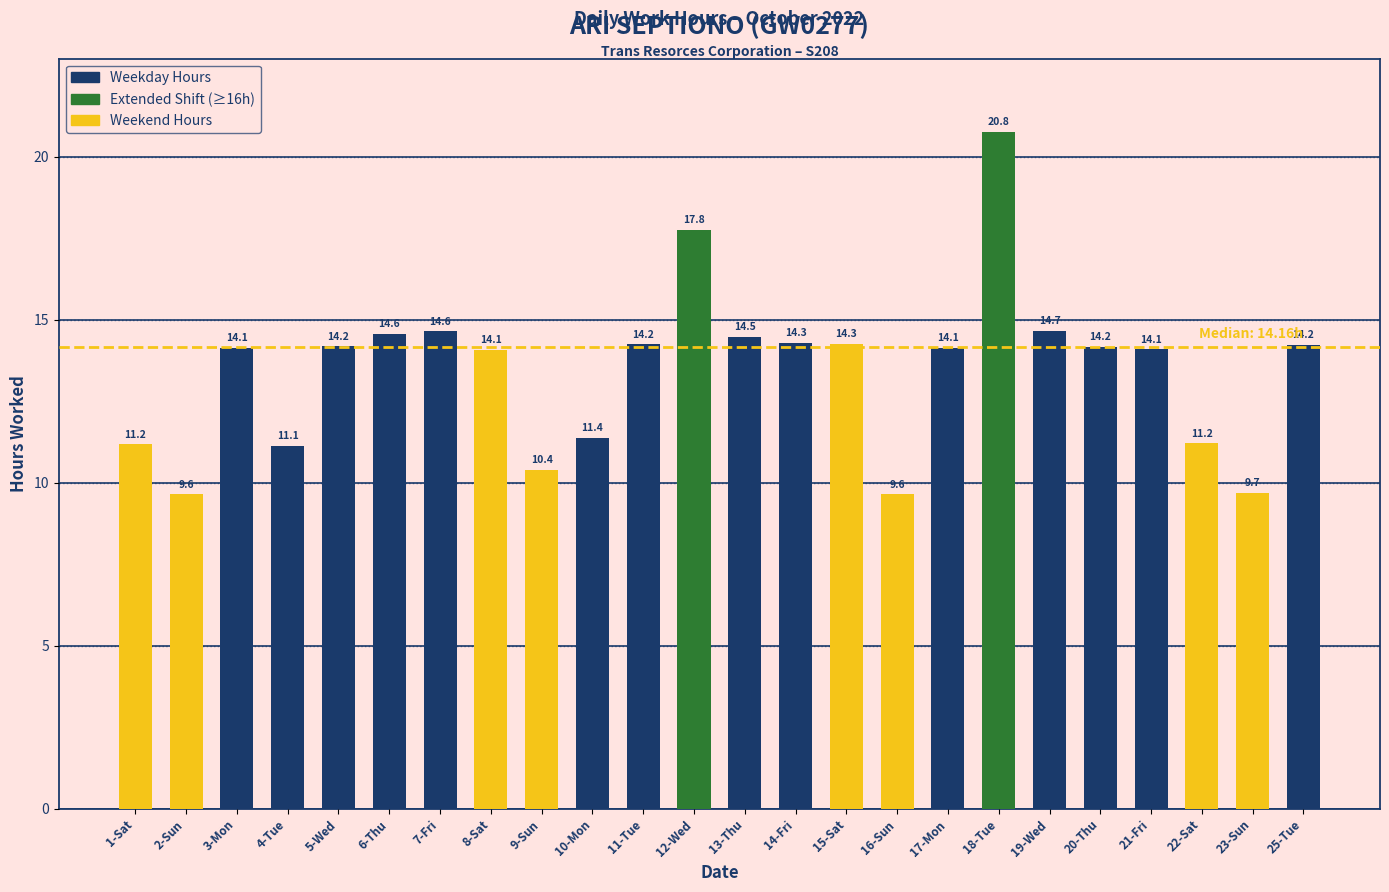

What is the change in value from 9-Sun to 22-Sat?

+0.8